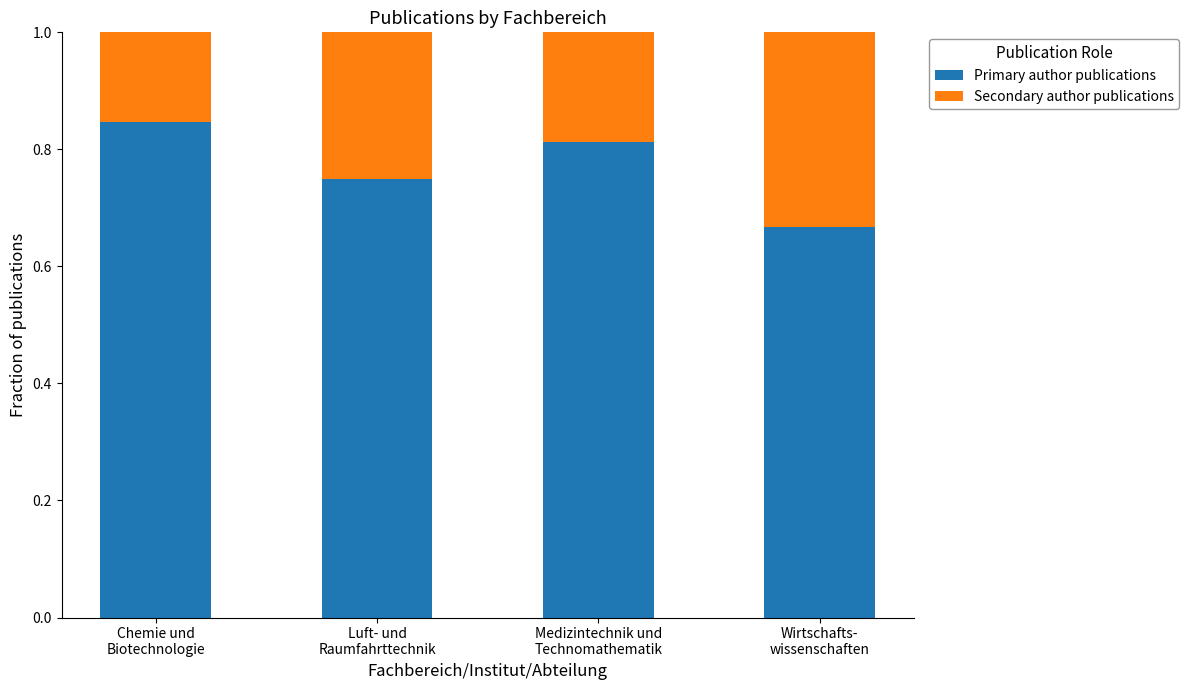

Are the bars grouped side by side (vs. stacked)?

No